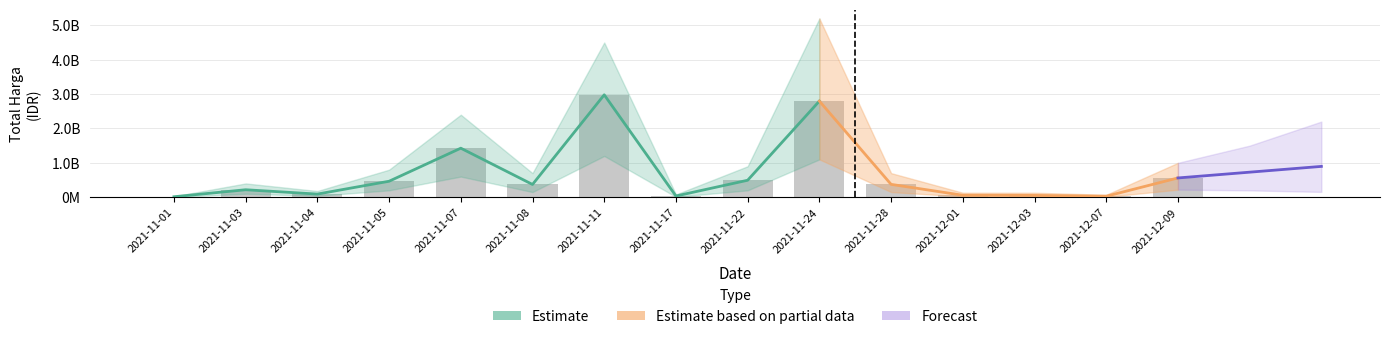

The value at 2021-11-11 is 2978963240. True or false?

True